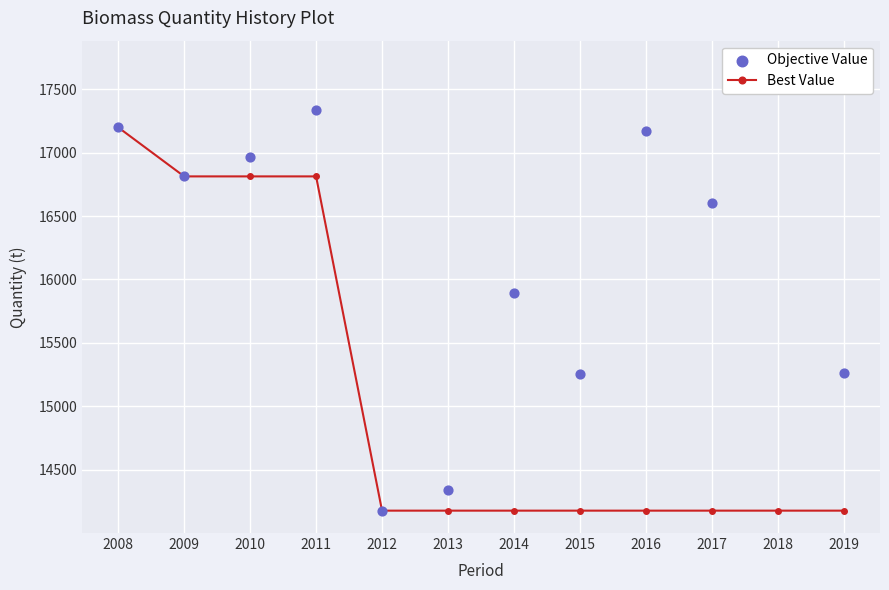

At which category is the sum across all series the highest?

2008